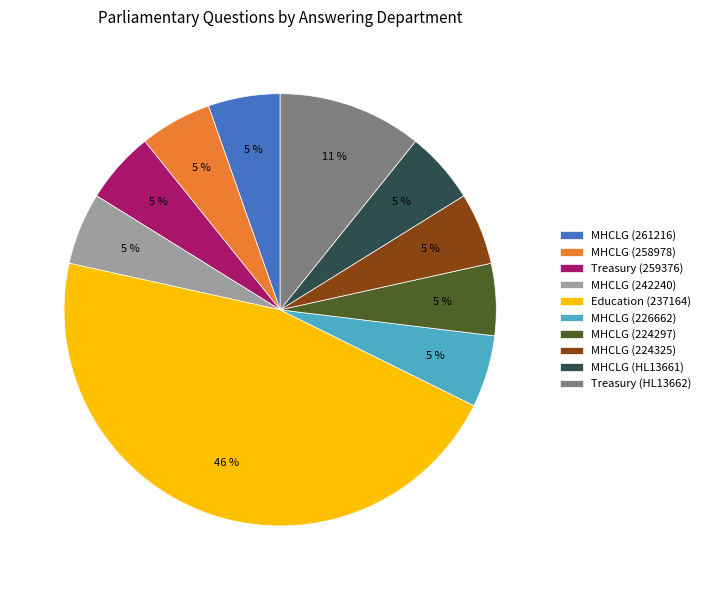

What percentage is the MHCLG (242240) slice, to the nearest percent?

5%